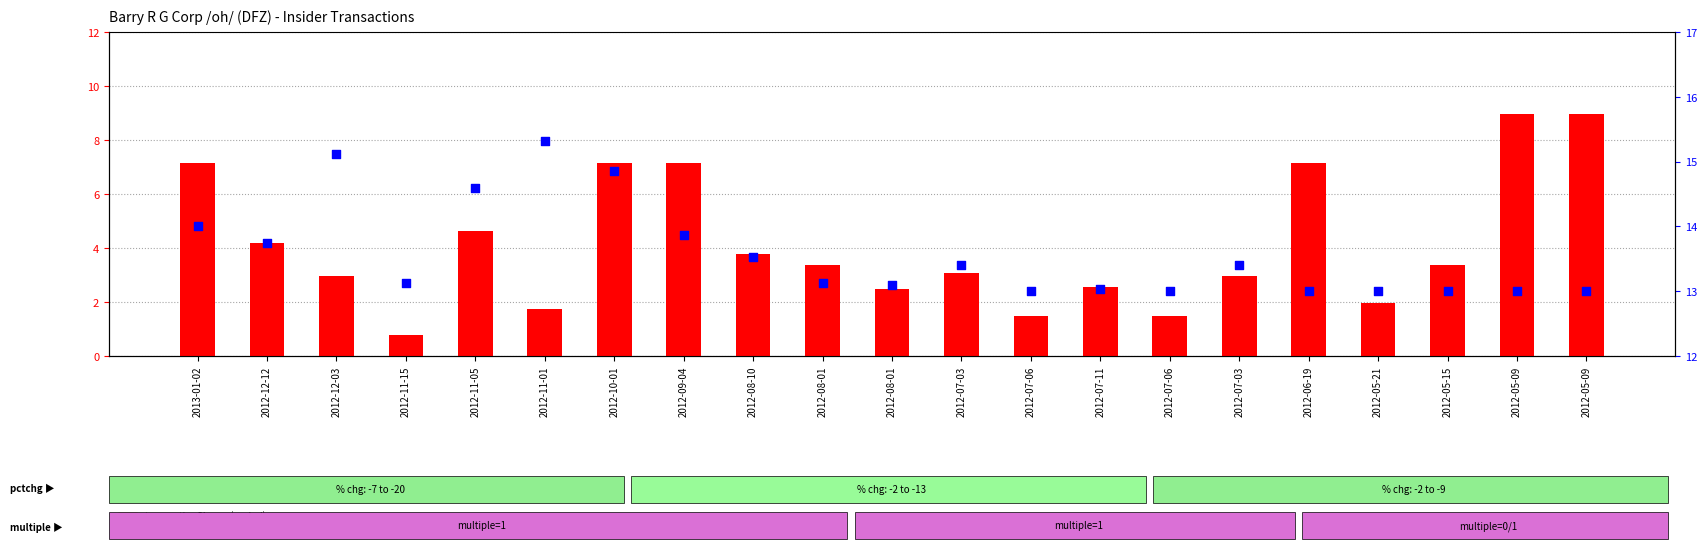

What are all the series names shown in the legend?

transactionShares (scaled), transactionPricePerShare